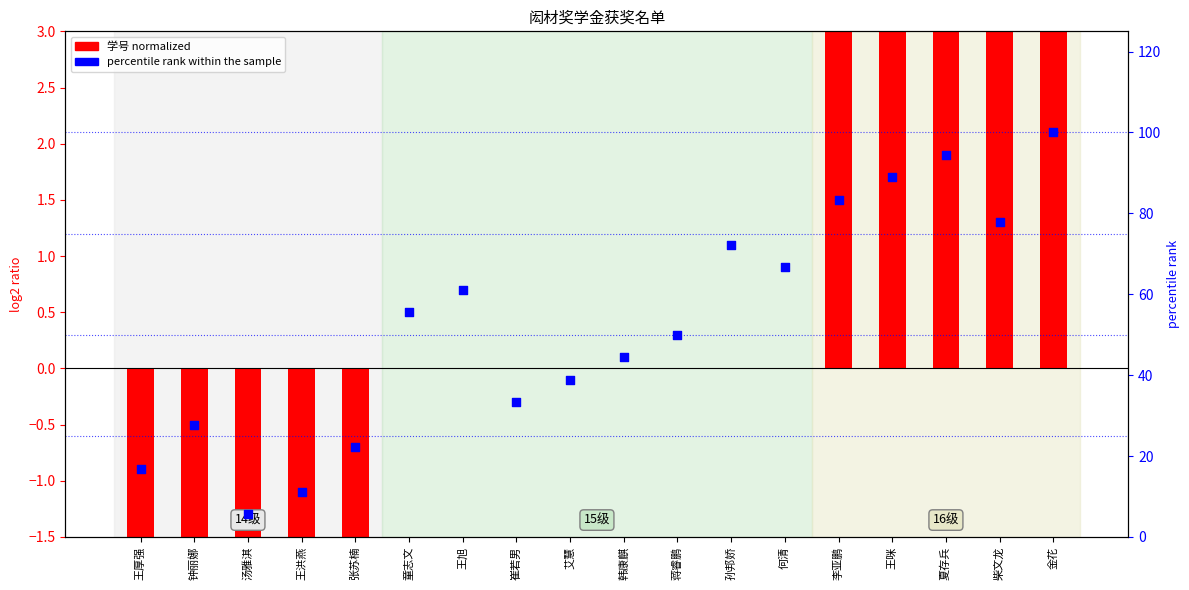

Which series contains the highest Y value?

学号 normalized